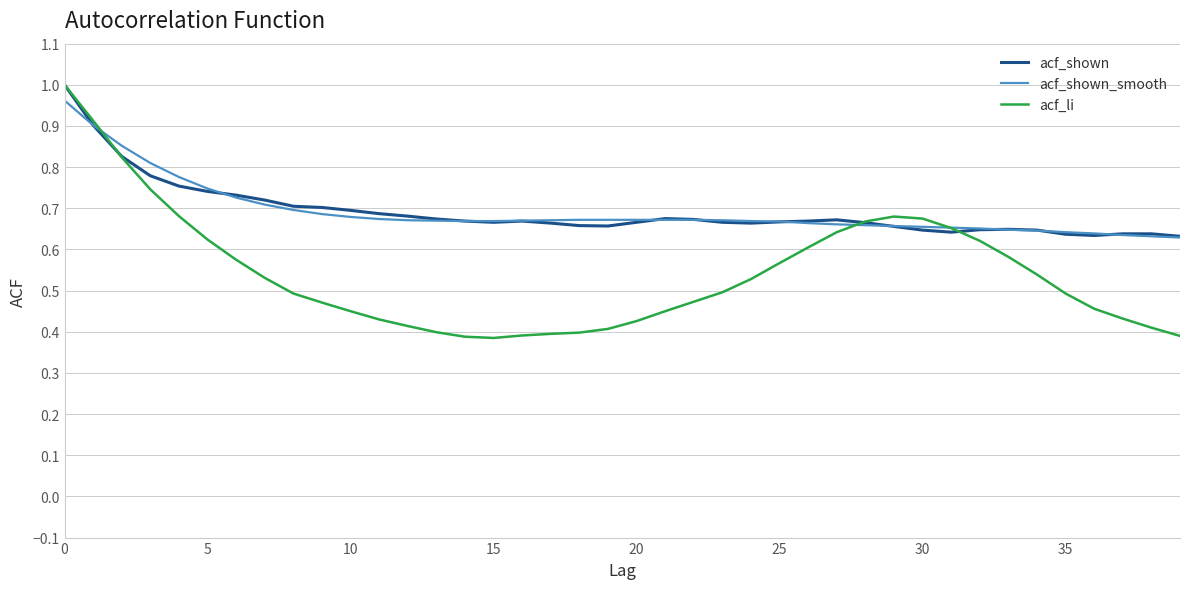

Which series has the widest spread of values?

acf_li